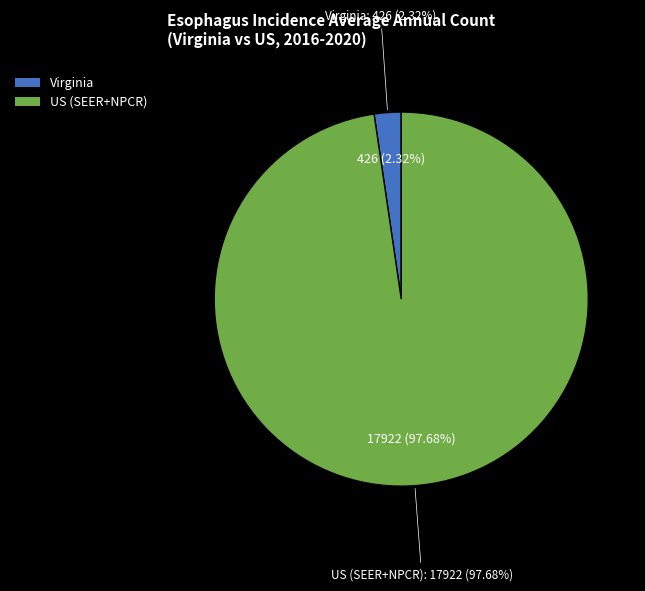

To the nearest percent, what is the average slice percentage?

50%